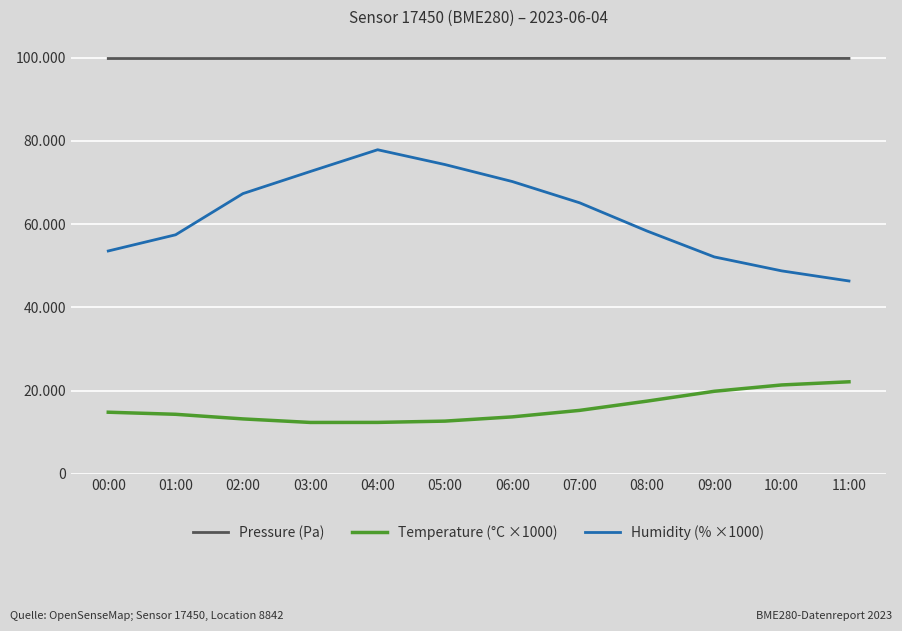

What is the label of the 9th point from the right?

03:00